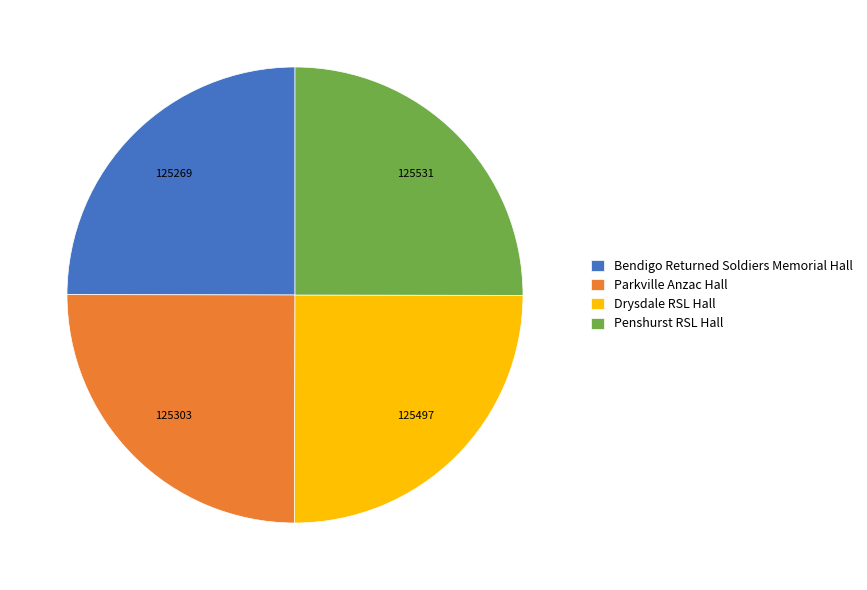

Approximately how many times larger is the value at Penshurst RSL Hall compared to Parkville Anzac Hall?

1.0